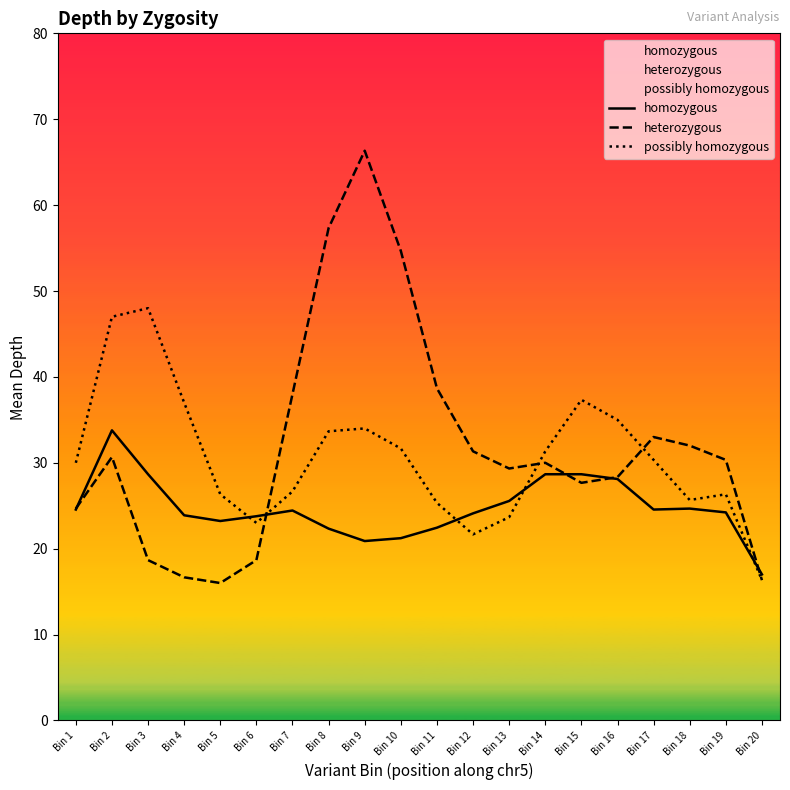

Does the chart display data point markers on the line(s)?

No